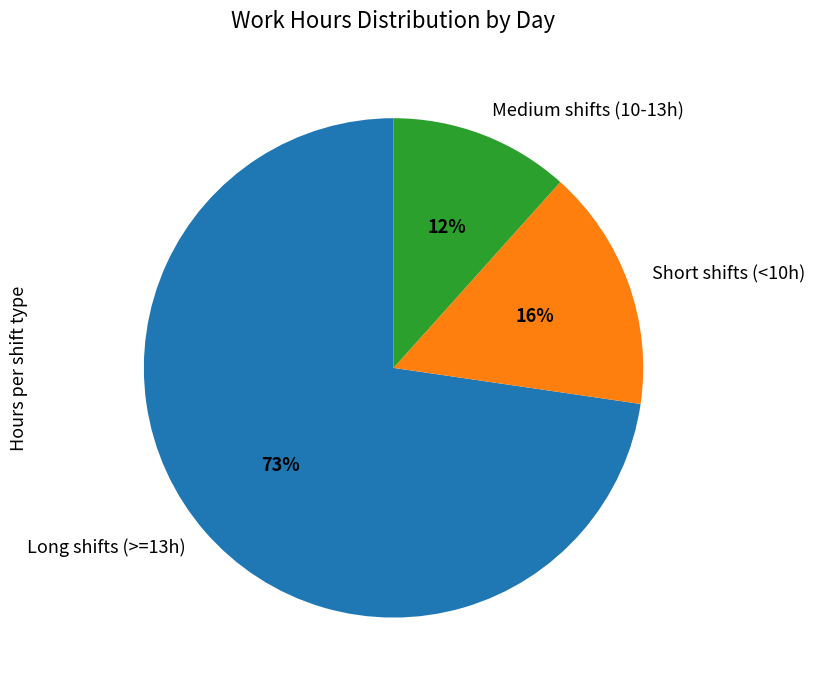

True or false: Short shifts (<10h) accounts for 28% of the total.

False